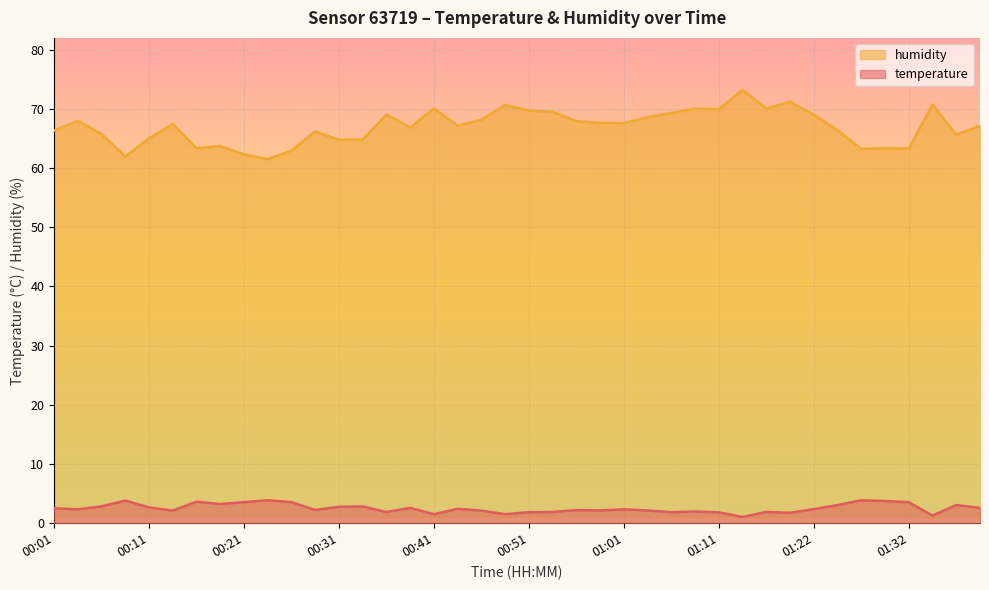

Reading right to left, list all the values displayed in this chart.

temperature: 2.6	3.1	1.3	3.5	3.8	3.9	3.1	2.4	1.8	1.9	1.1	1.8	2.0	1.9	2.1	2.4	2.2	2.2	1.9	1.9	1.5	2.1	2.4	1.5	2.6	1.9	2.8	2.8	2.2	3.6	3.9	3.6	3.2	3.6	2.1	2.7	3.8	2.9	2.4	2.5
humidity: 67.1	65.6	70.7	63.3	63.4	63.2	66.4	69.0	71.2	70.0	73.2	69.9	70.0	69.3	68.6	67.6	67.6	67.9	69.5	69.7	70.6	68.2	67.1	70.0	66.8	69.0	64.8	64.8	66.2	63.0	61.5	62.3	63.7	63.3	67.4	65.0	61.9	65.7	68.0	66.3